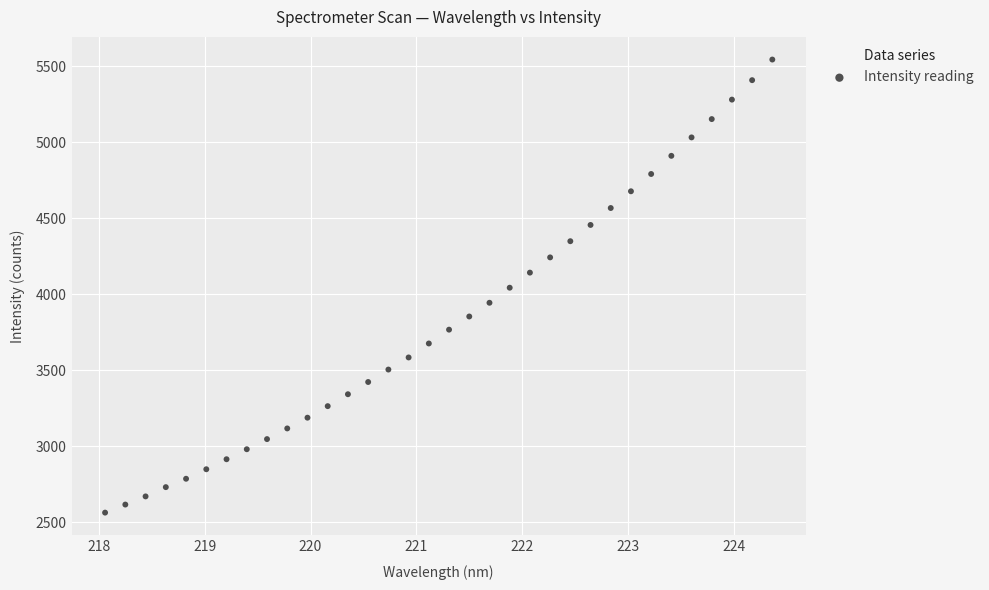

What is the range of X values (max minus min)?

6.3